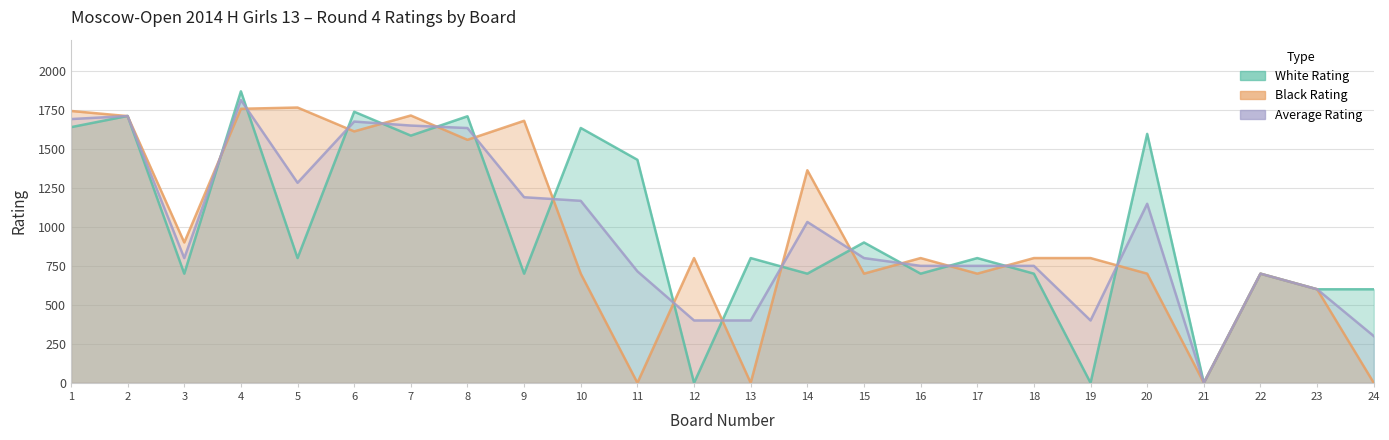

After their last crossing, which series has the higher values: Average Rating or Black Rating?

Average Rating